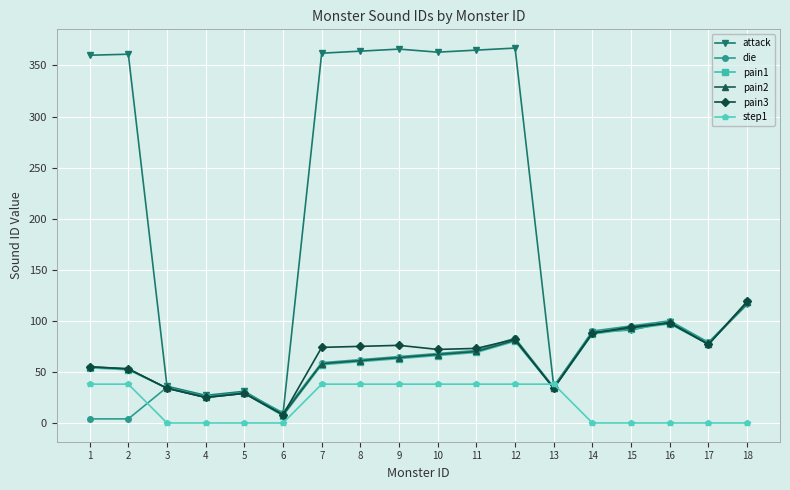

Does the chart have visible grid lines?

Yes